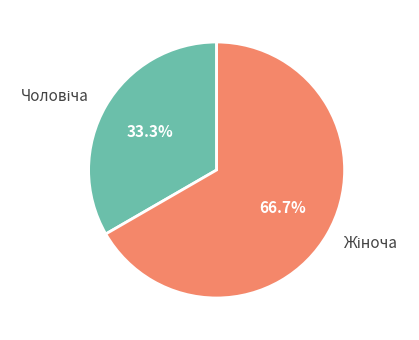

Does any single category account for the majority?

Yes